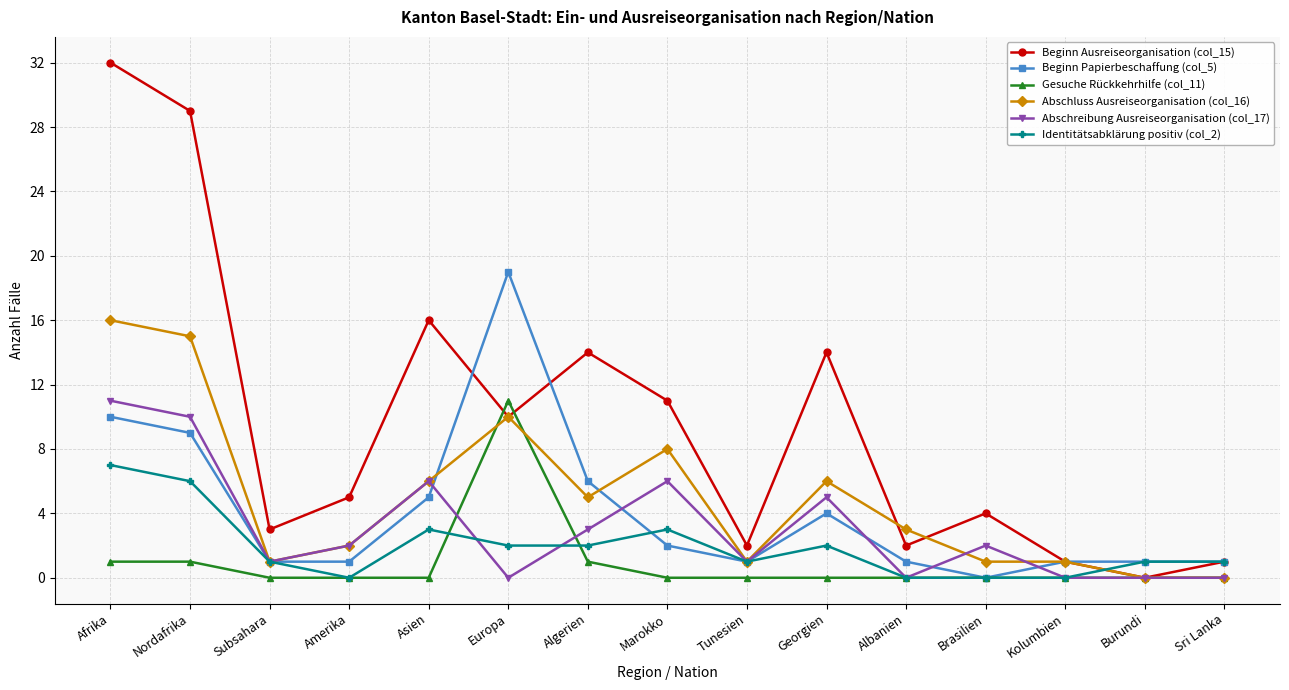

At which category does Beginn Ausreiseorganisation (col_15) reach its first local peak?

Asien